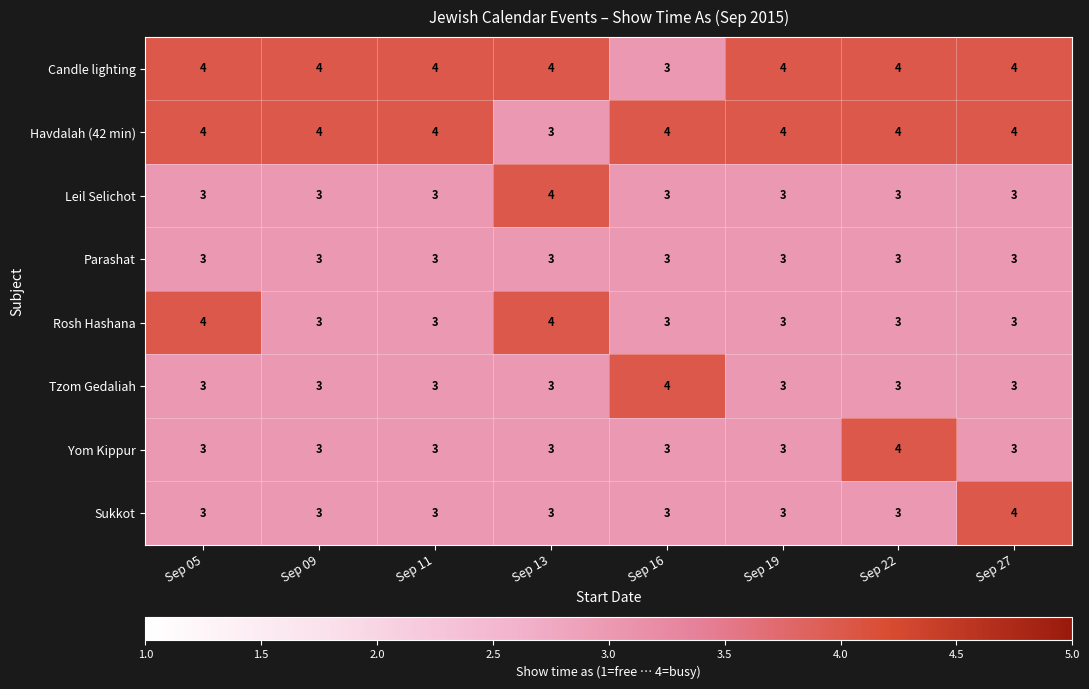

What is the sum of the Yom Kippur values at Sep 27 and Sep 05?

6